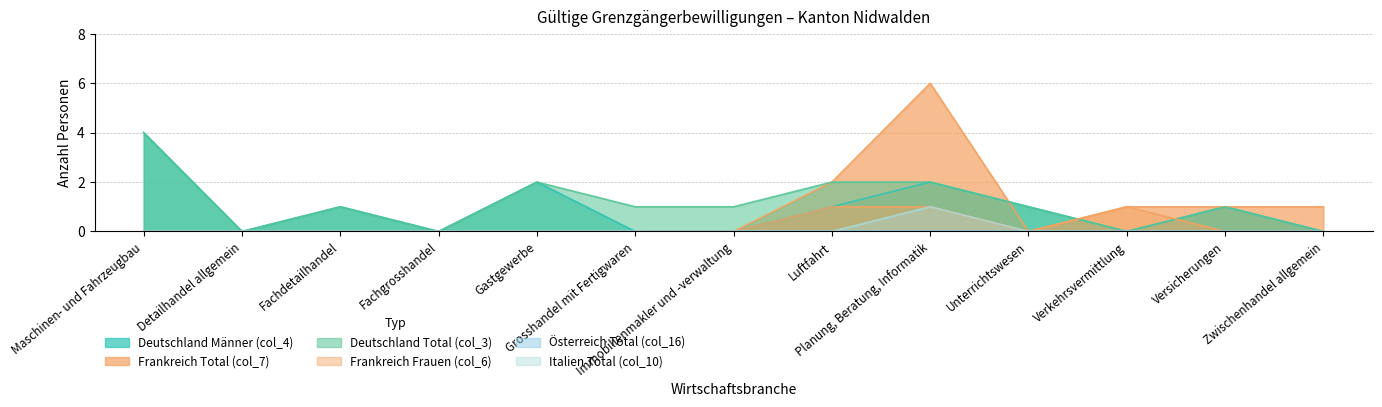

Rank the series at Unterrichtswesen from highest to lowest value.

Deutschland Männer (col_4), Deutschland Total (col_3), Frankreich Total (col_7), Frankreich Frauen (col_6), Italien Total (col_10)